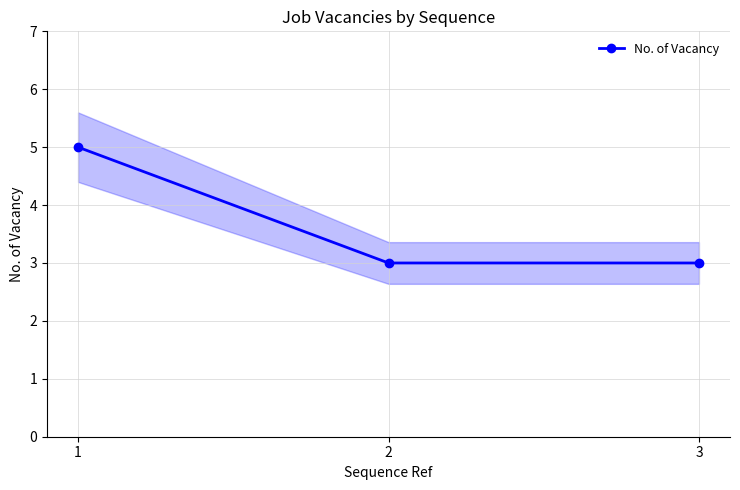

List the labels in order of value, smallest first.

2, 3, 1